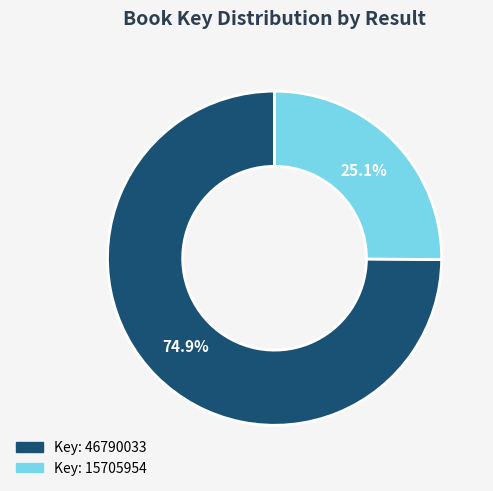

Is there a majority slice in this chart?

Yes